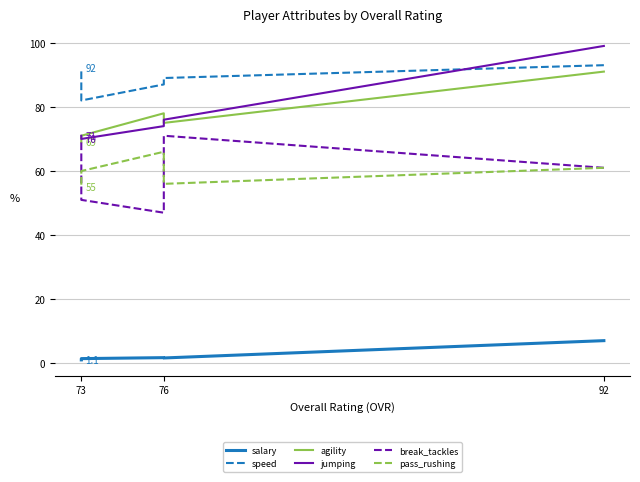

How many data points in pass_rushing are less than 60?

2